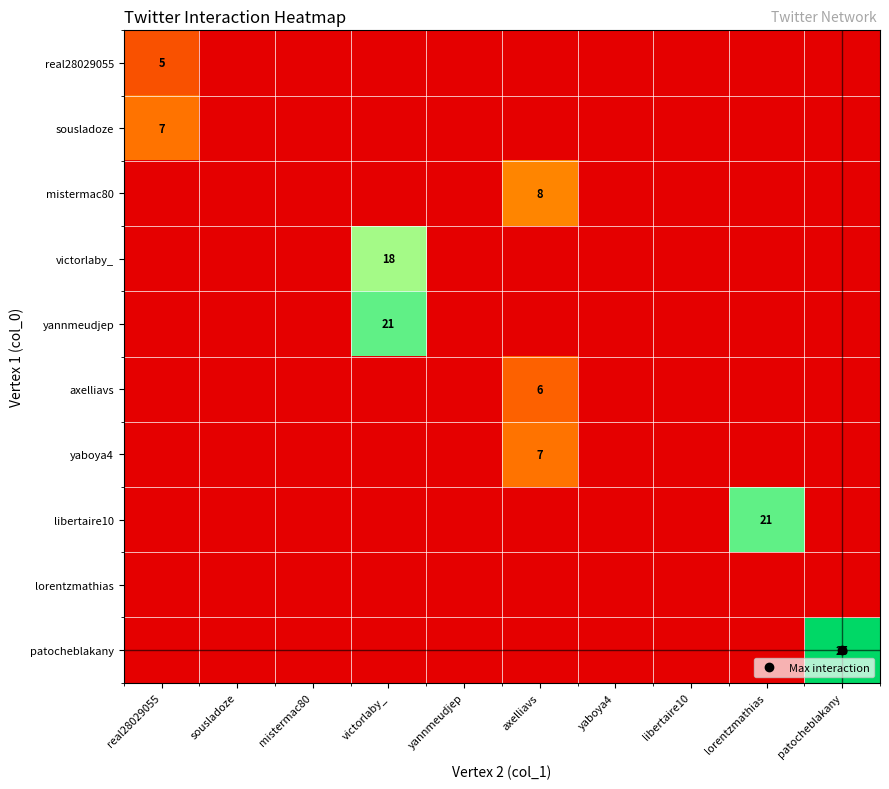

What is the highest value of the mistermac80 series?

8